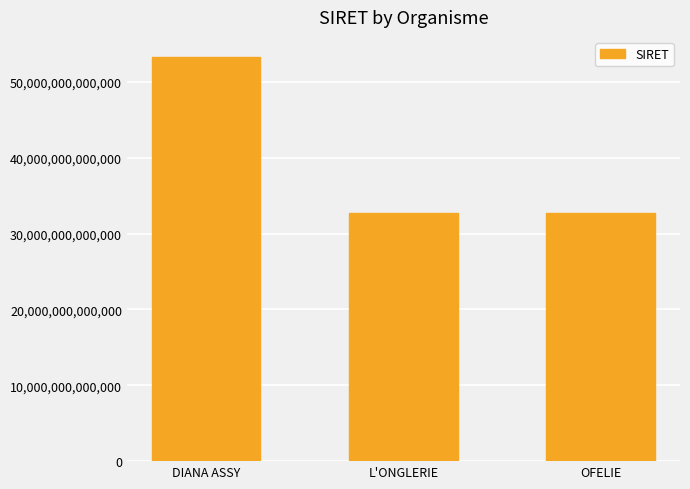

Which category has the highest value across all series?

DIANA ASSY